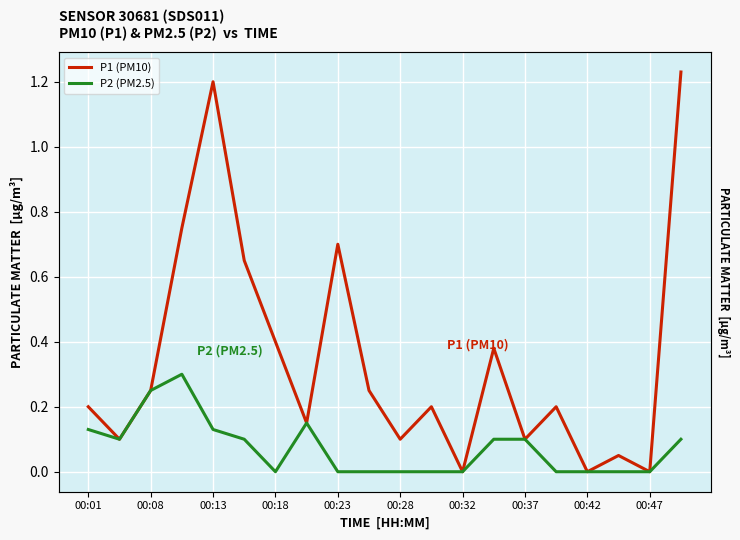

How many categories are shown in the chart?

20